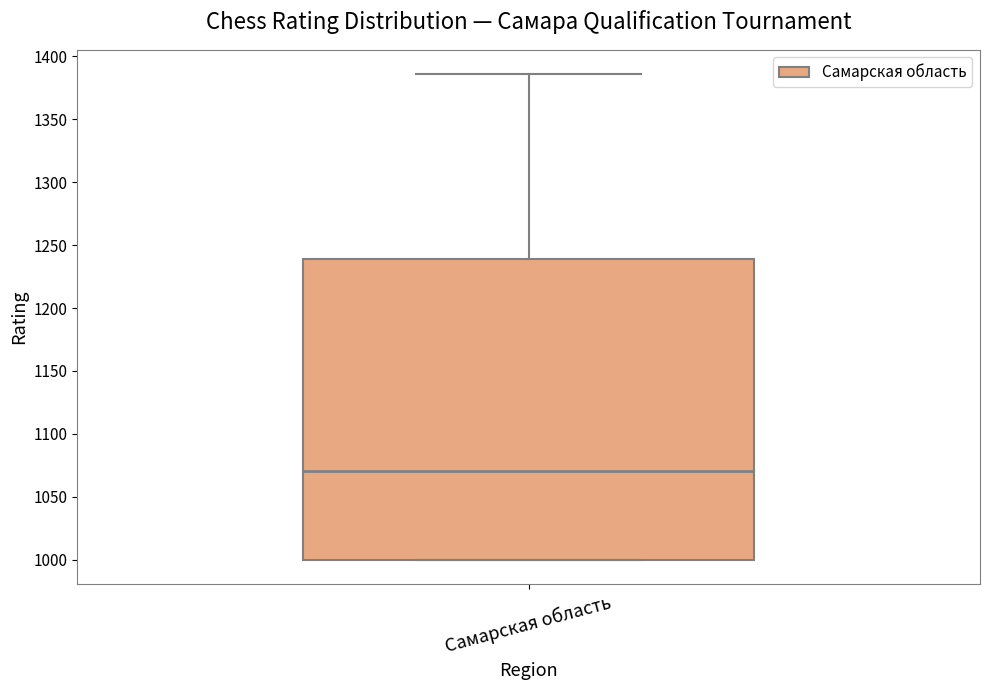

Read this box plot against the y-axis: the position of the median line, the range covered by the box, and the ends of both whiskers. The values are not printed on the chart, so give them approximately, as read against the axis.

median 1070, box 1000 to 1240, whiskers 1000 to 1385